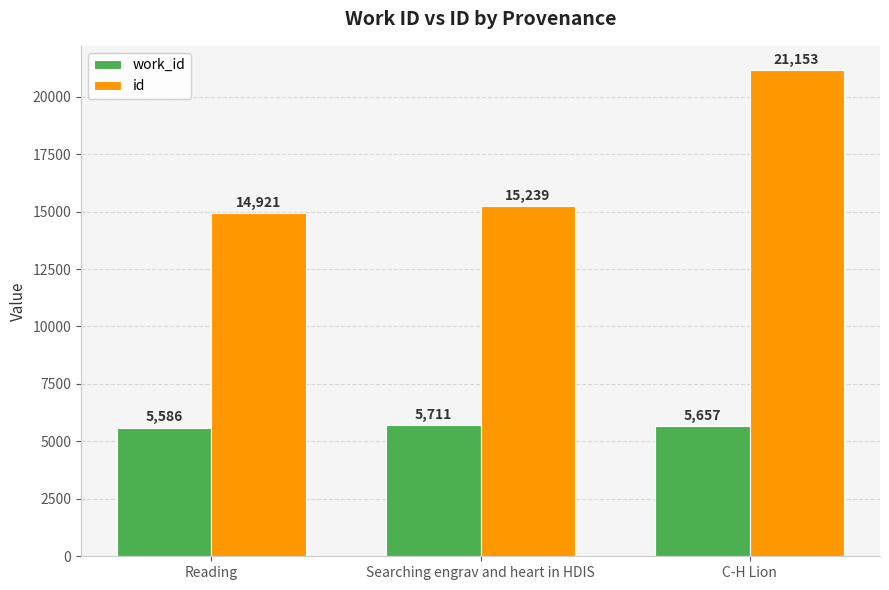

Is the value of id at C-H Lion greater than the value of work_id at C-H Lion?

Yes